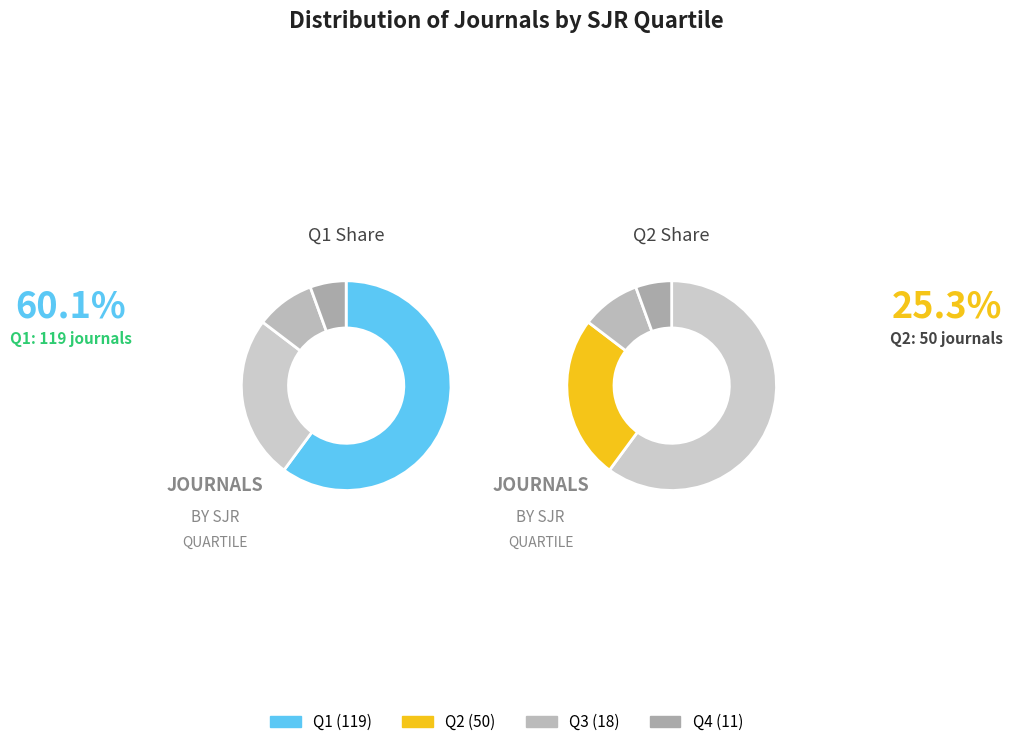

How many segments does this pie chart have?

4